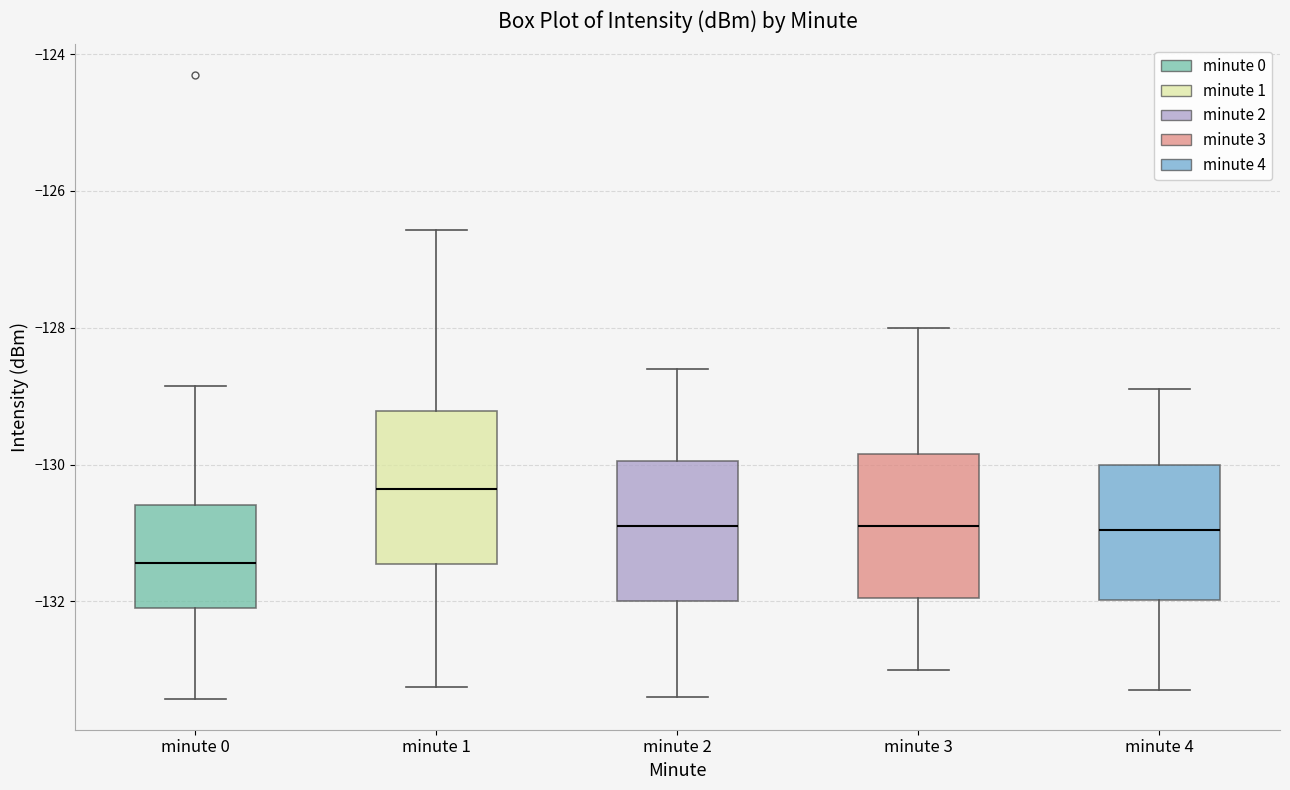

Which box's median line is the lowest?

minute 0